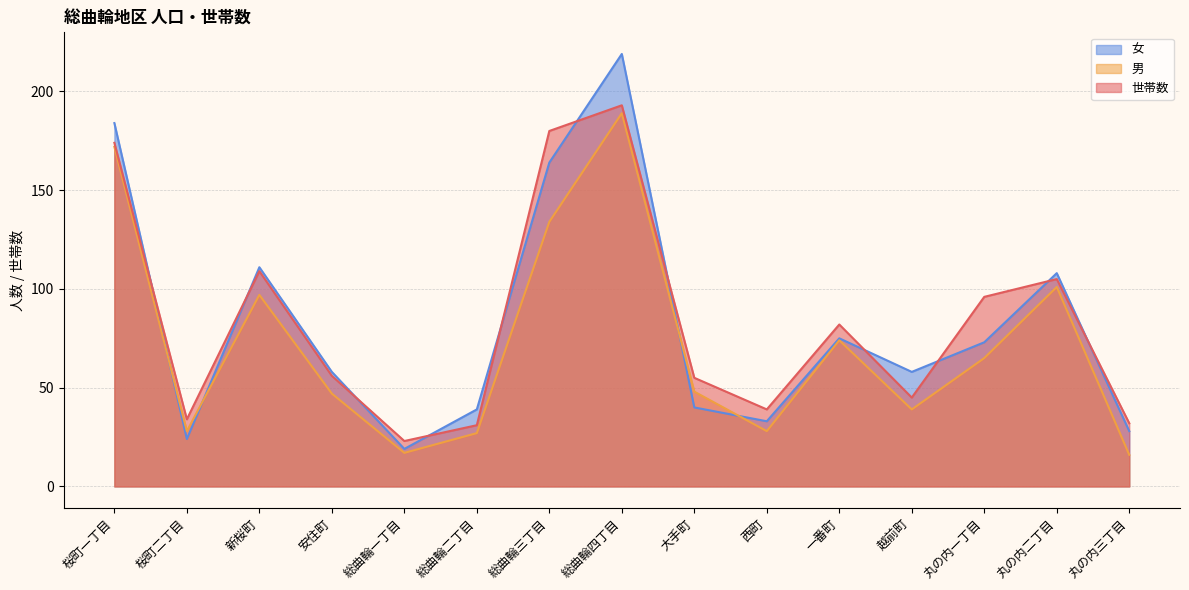

Which series has the largest total across all categories?

世帯数